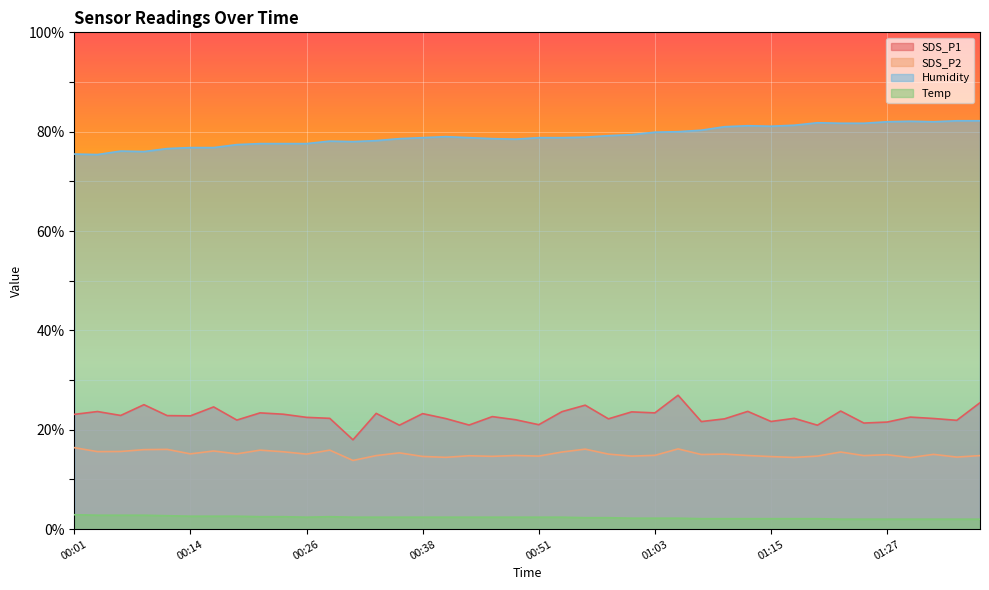

What are all the series names shown in the legend?

SDS_P1, SDS_P2, Humidity, Temp